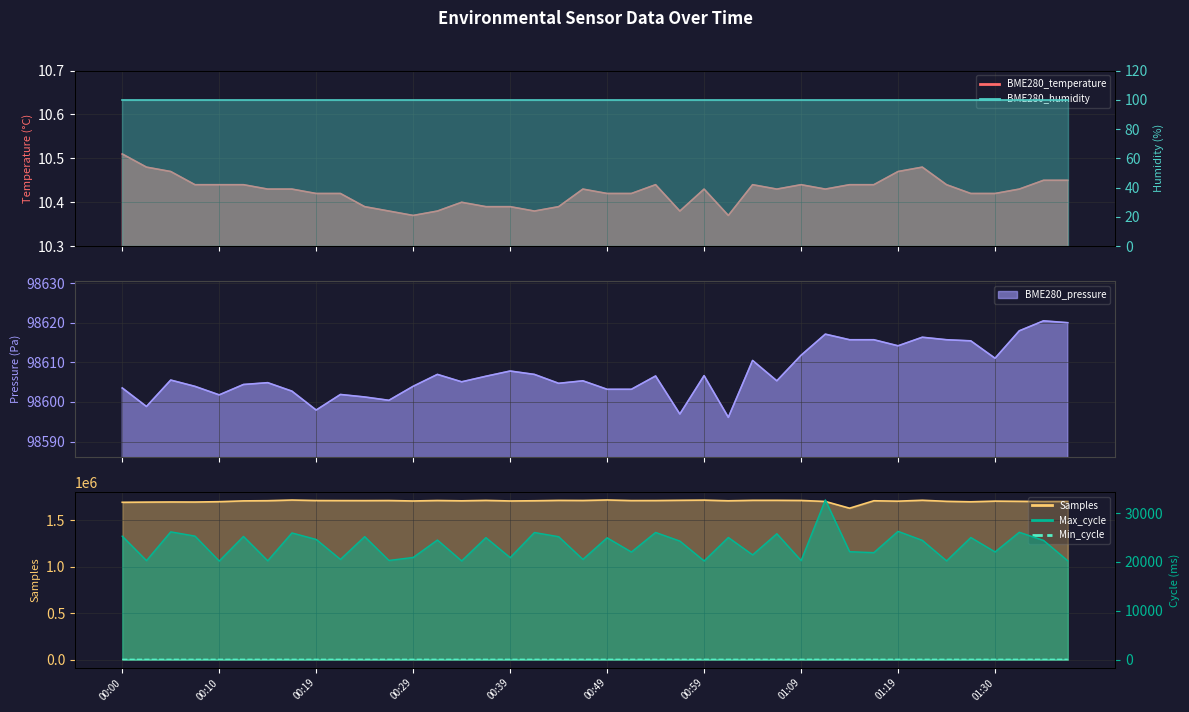

What is the sum of all Min_cycle values?

3291